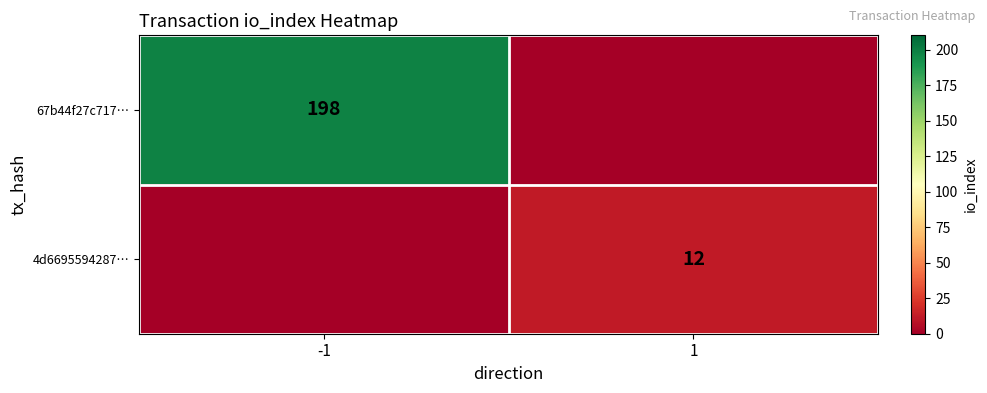

The value of 67b44f27c717… at -1 is 345. True or false?

False